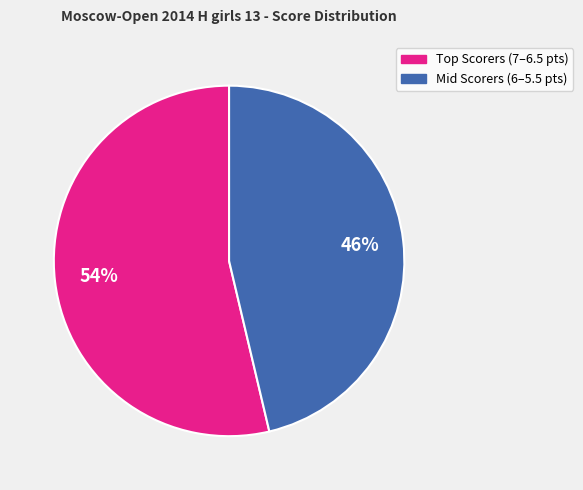

To the nearest percent, what is the average slice percentage?

50%